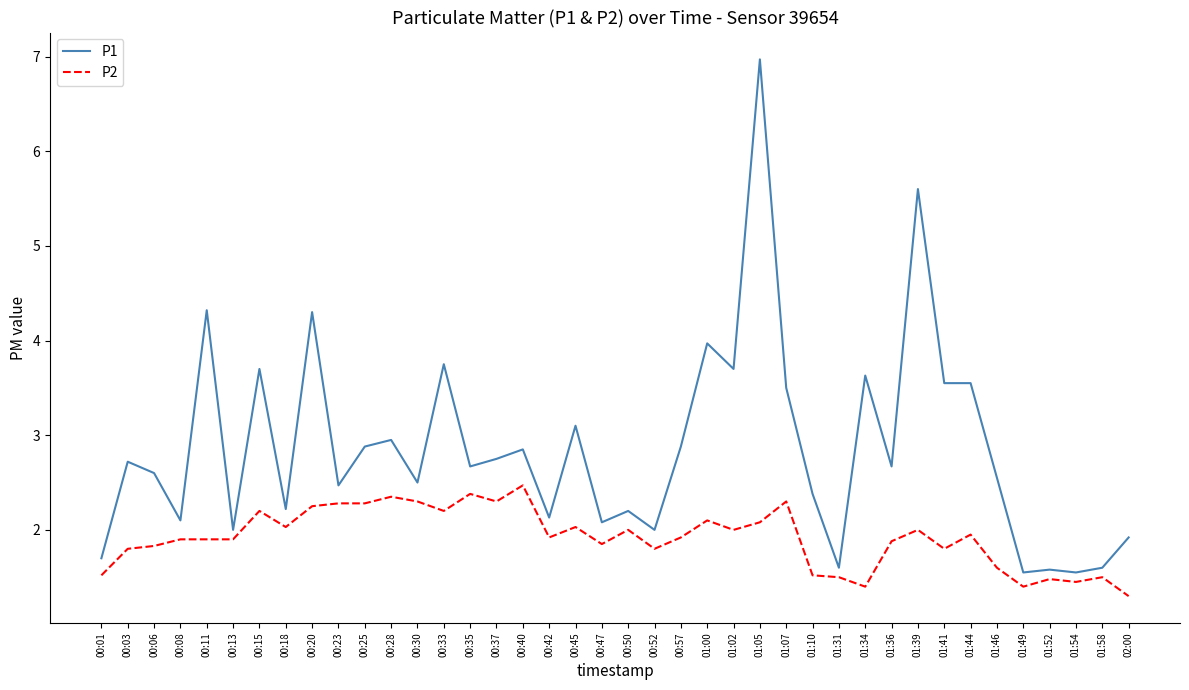

At how many categories does at least one series exceed 6?

1